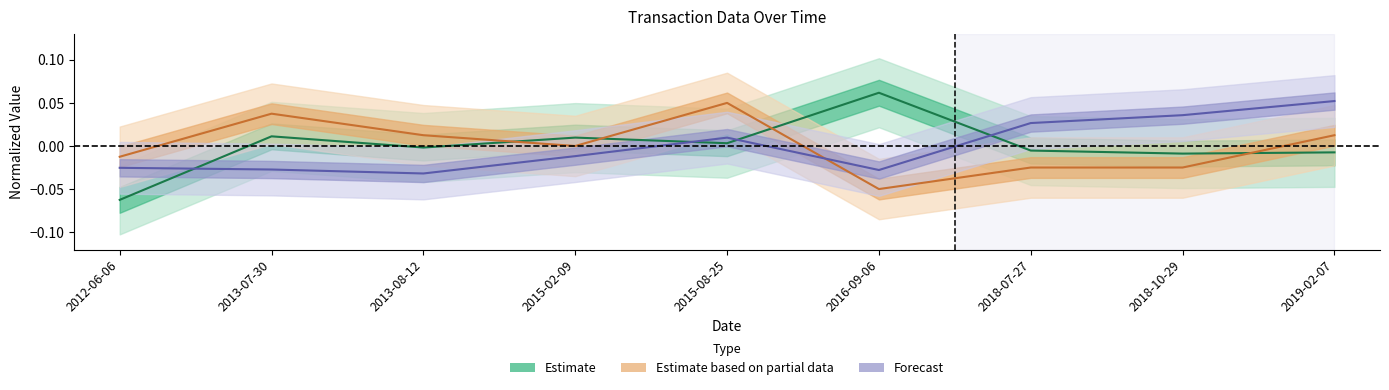

How many lines are shown in the chart?

3